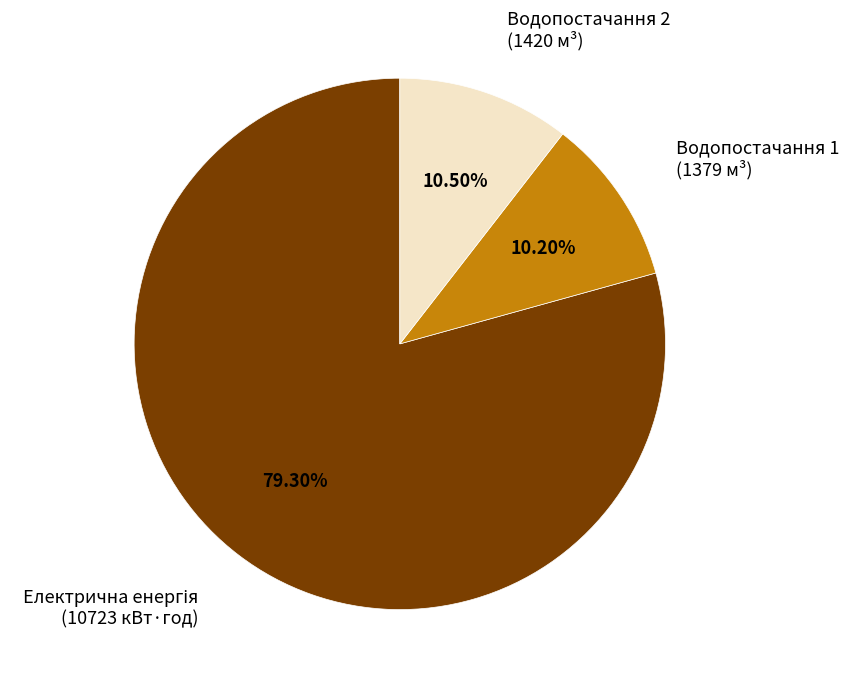

Does any single category account for the majority?

Yes